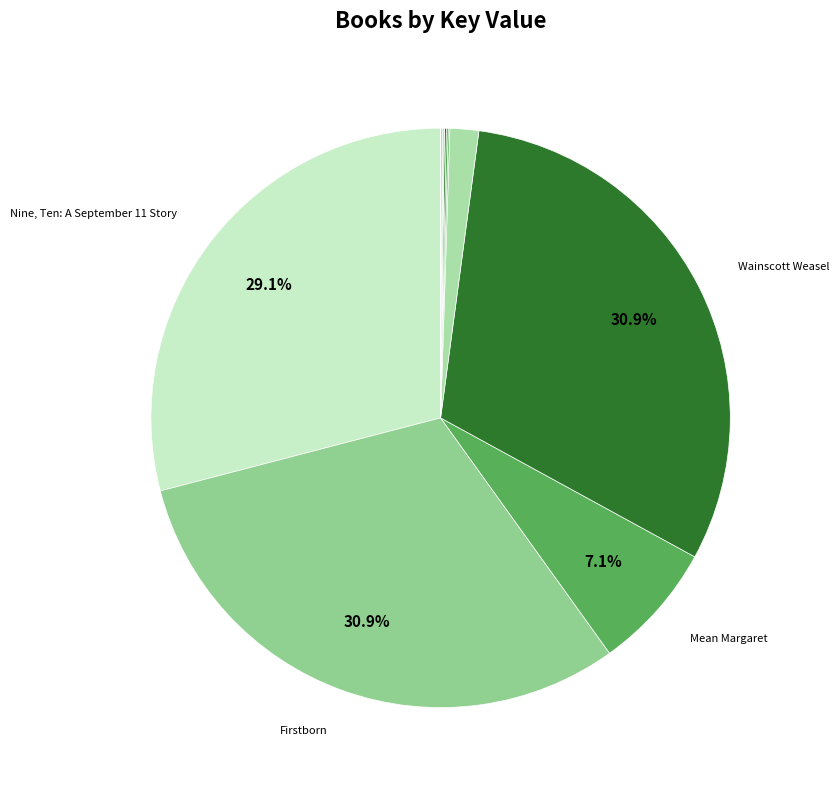

What is the largest slice in the pie chart?

Firstborn